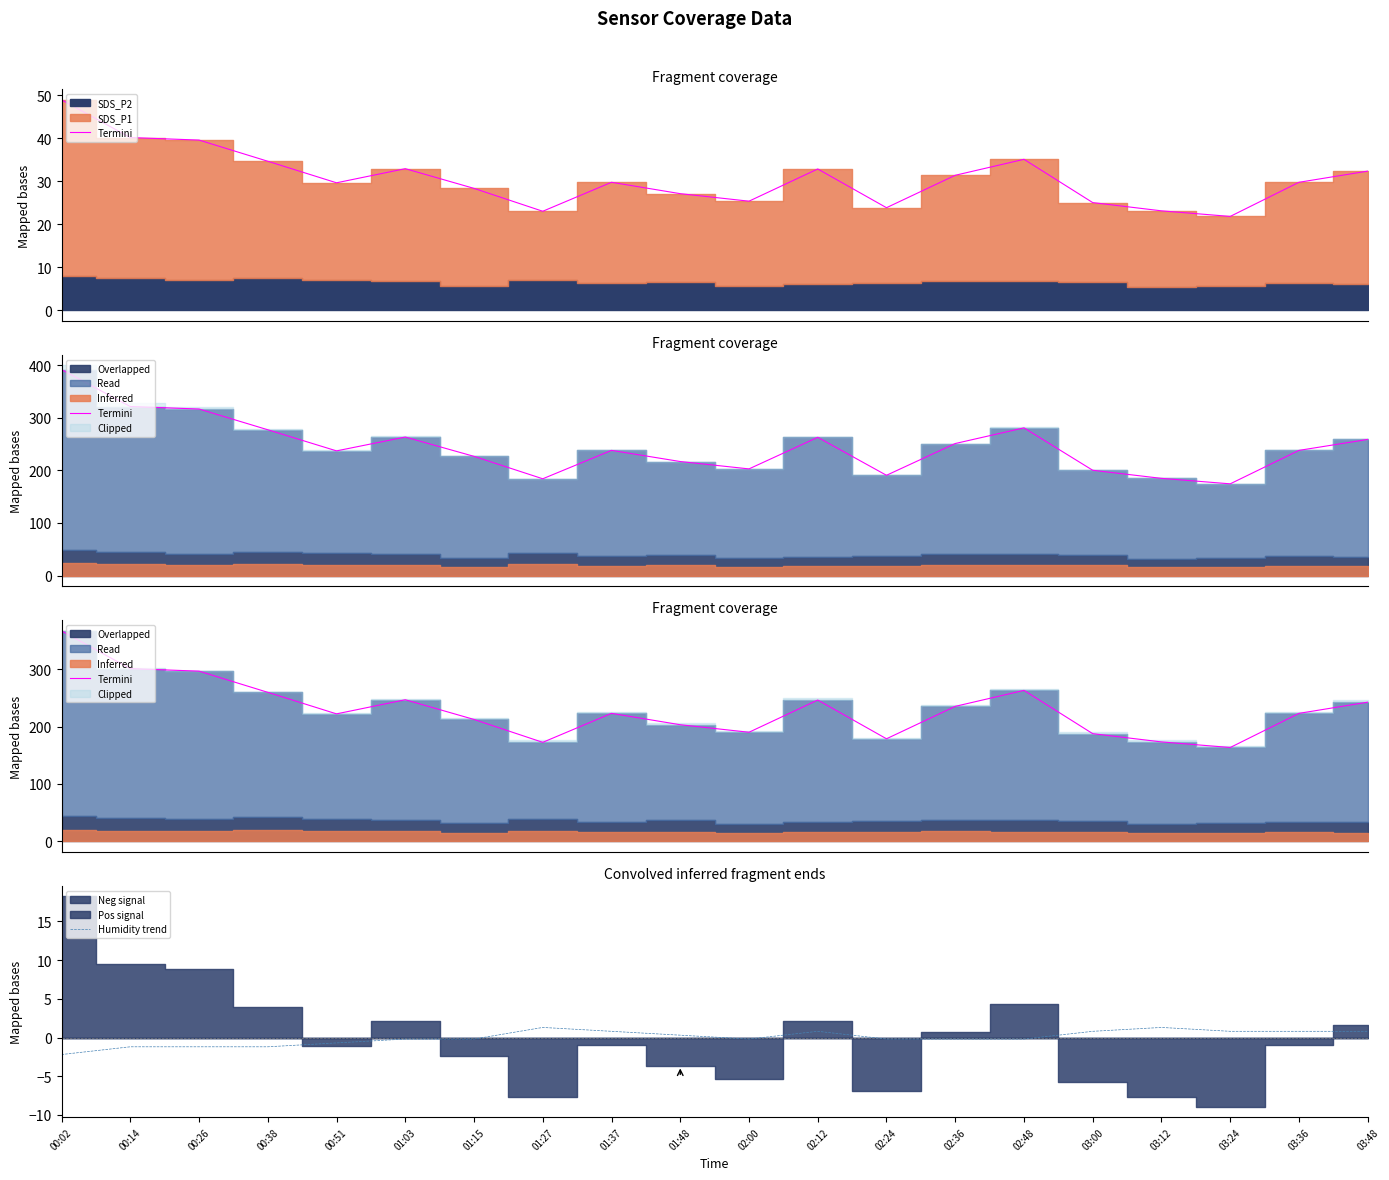

True or false: Humidity trend and Termini intersect in this chart.

False